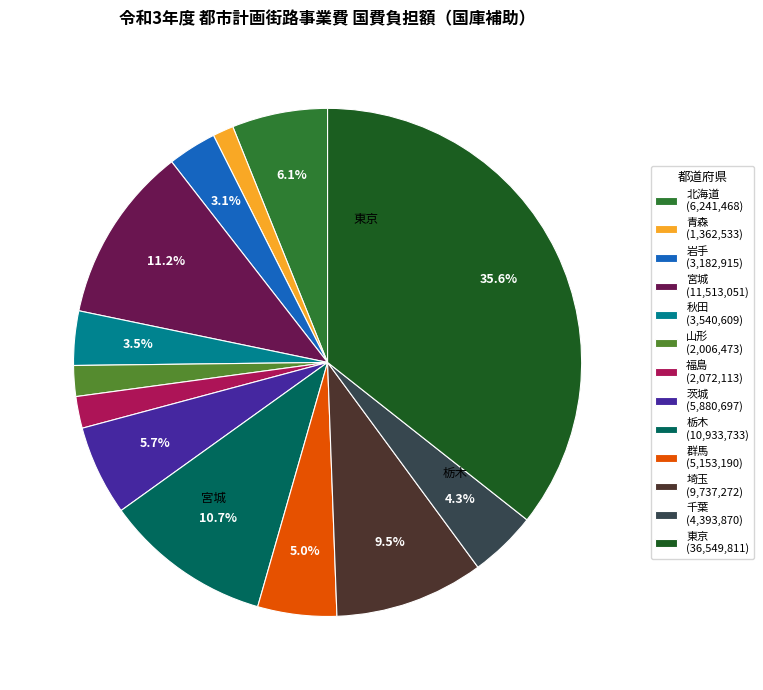

Which has a higher value, 福島 (2,072,113) or 茨城 (5,880,697)?

茨城 (5,880,697)